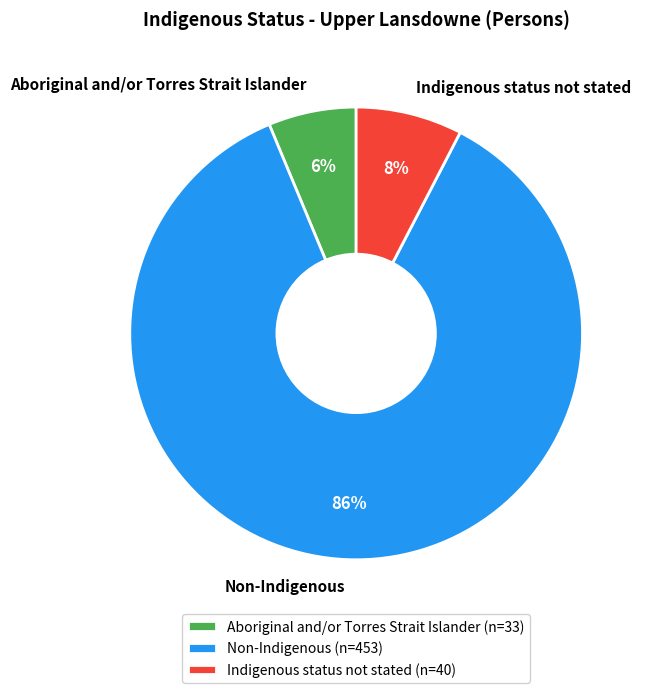

Is Aboriginal and/or Torres Strait Islander the majority of the pie?

No